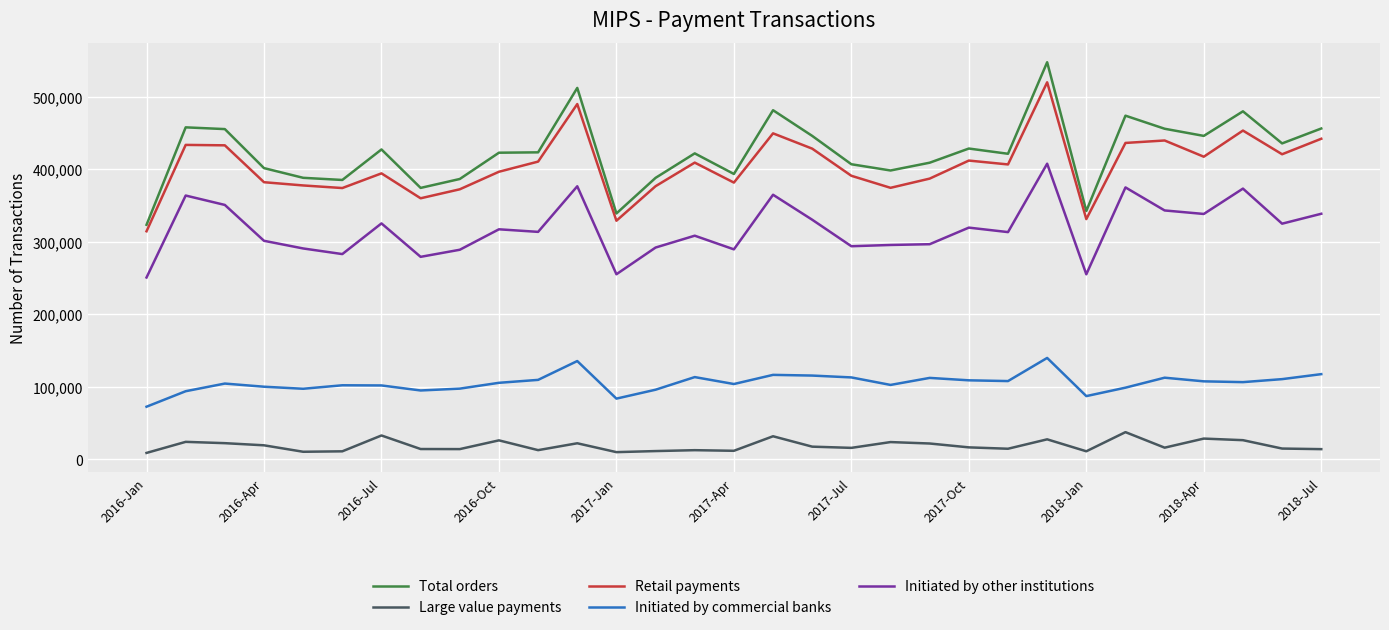

True or false: Retail payments and Large value payments intersect in this chart.

False